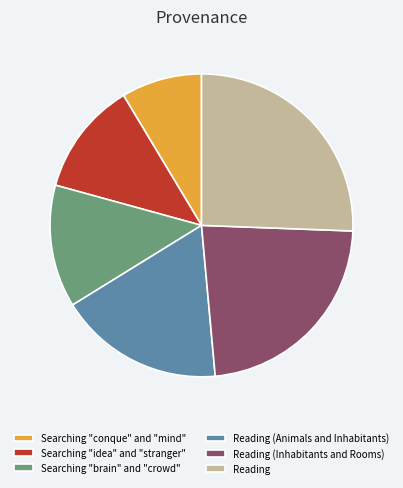

What is the smallest slice in the pie chart?

Searching "conque" and "mind"